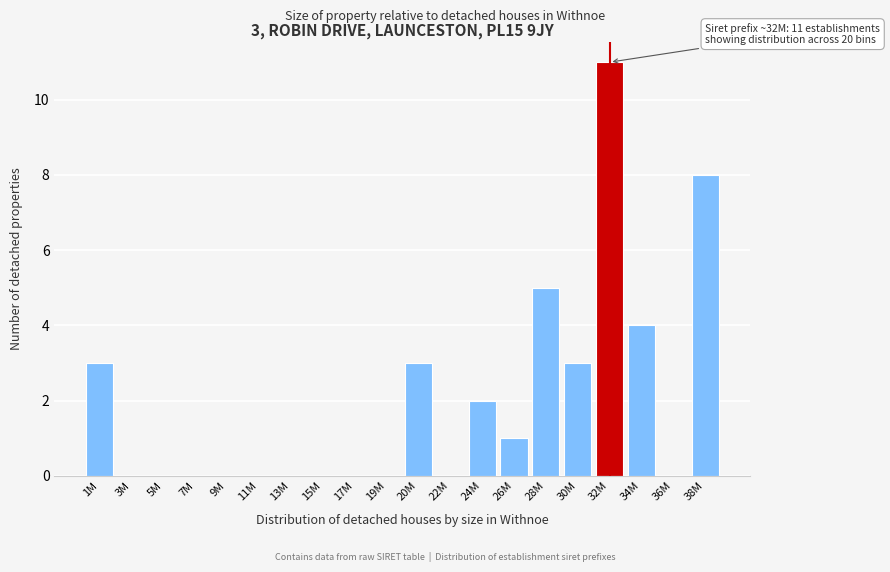

Reading left to right, what are all the values shown in this chart?

1M=3	3M=0	5M=0	7M=0	9M=0	11M=0	13M=0	15M=0	17M=0	19M=0	20M=3	22M=0	24M=2	26M=1	28M=5	30M=3	32M=11	34M=4	36M=0	38M=8